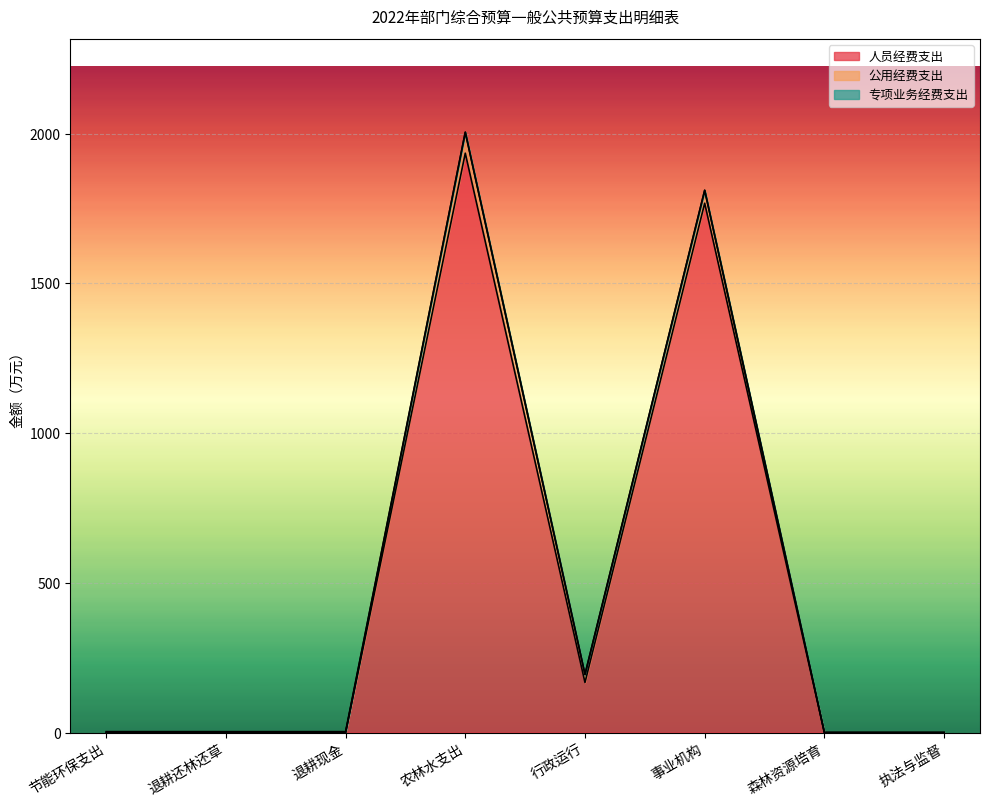

At which category does the chart reach its peak across all series?

农林水支出